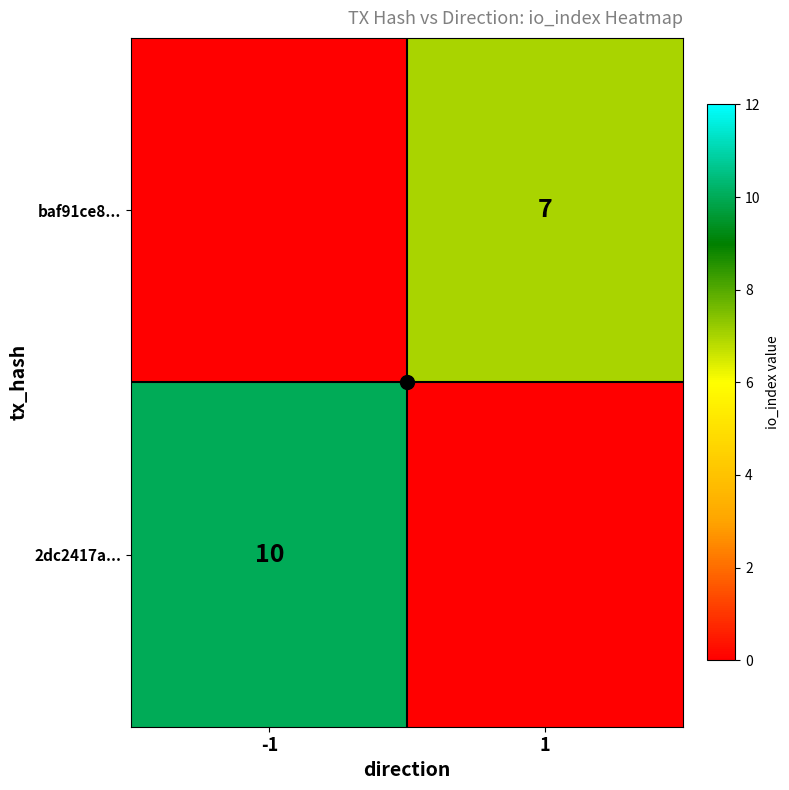

List the series in order of their overall mean, lowest first.

baf91ce8..., 2dc2417a...